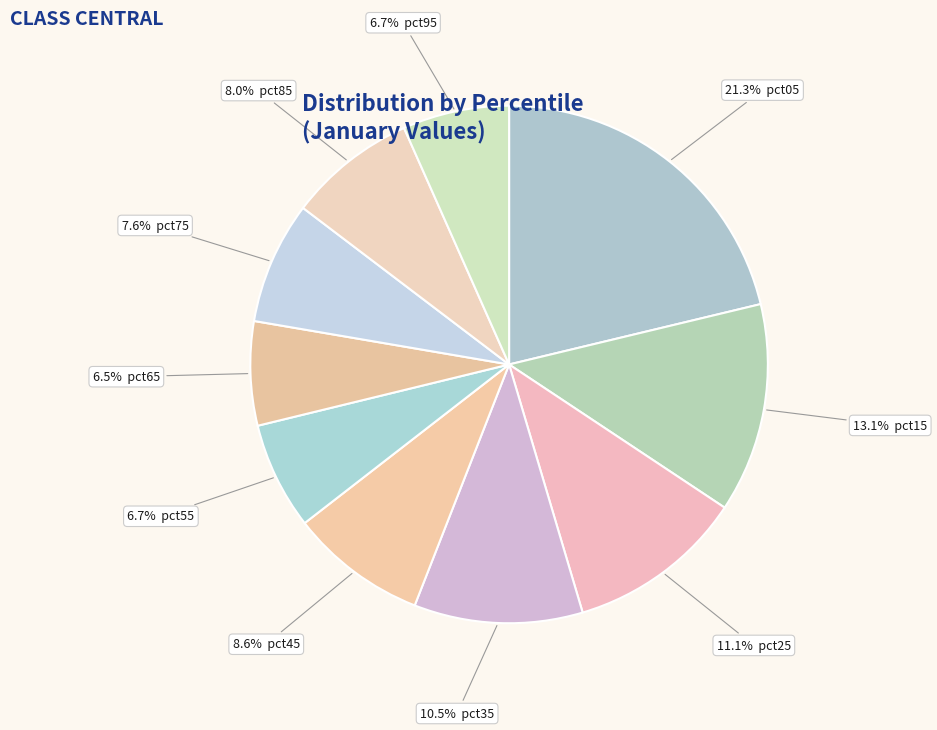

How many slices are in this pie chart?

10